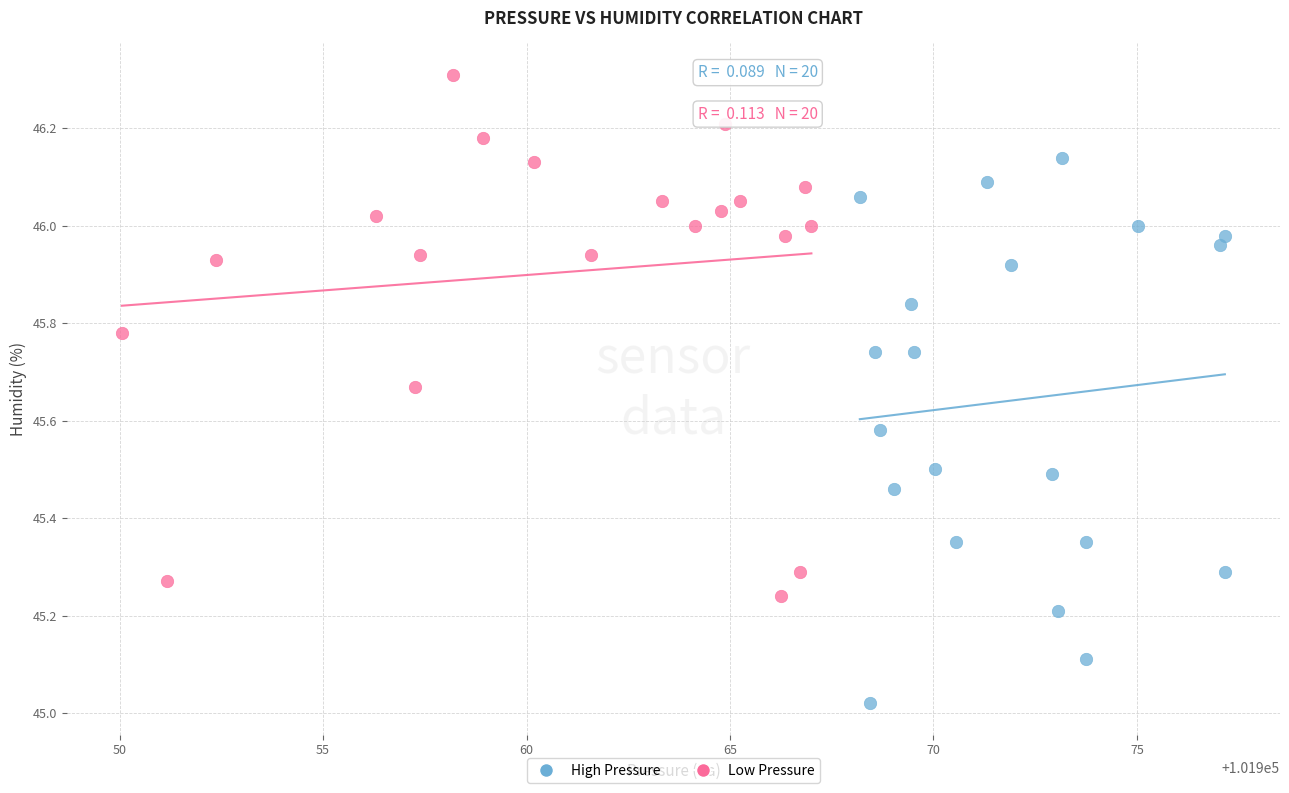

Which series contains the highest Y value?

Low Pressure